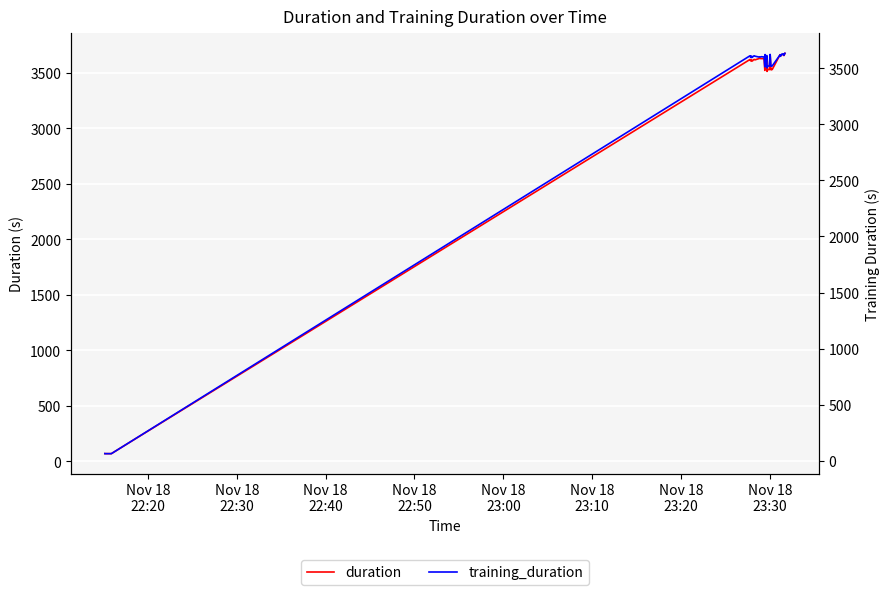

The duration series shows 743.2 at 11. True or false?

False